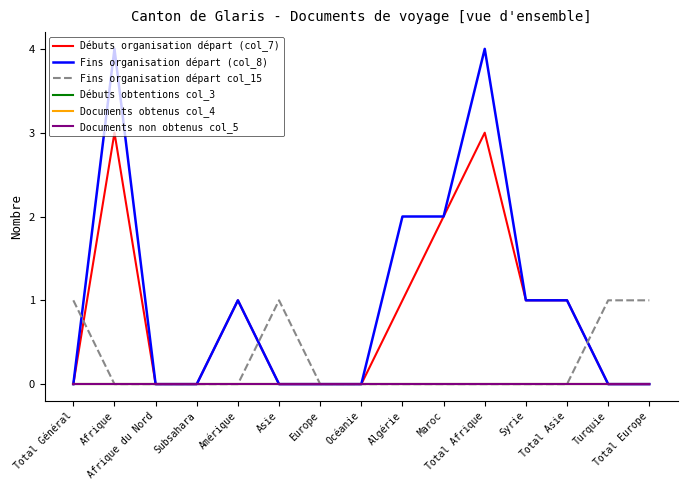

Is this an area chart (filled region under the line)?

No